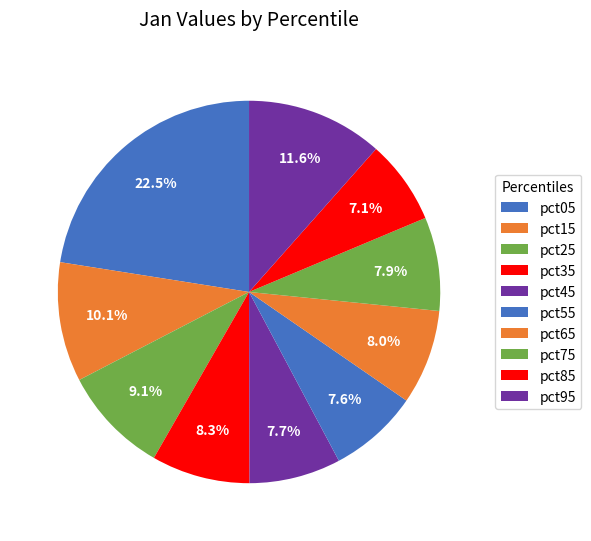

Combined, do pct25 and pct35 account for over 50%?

No